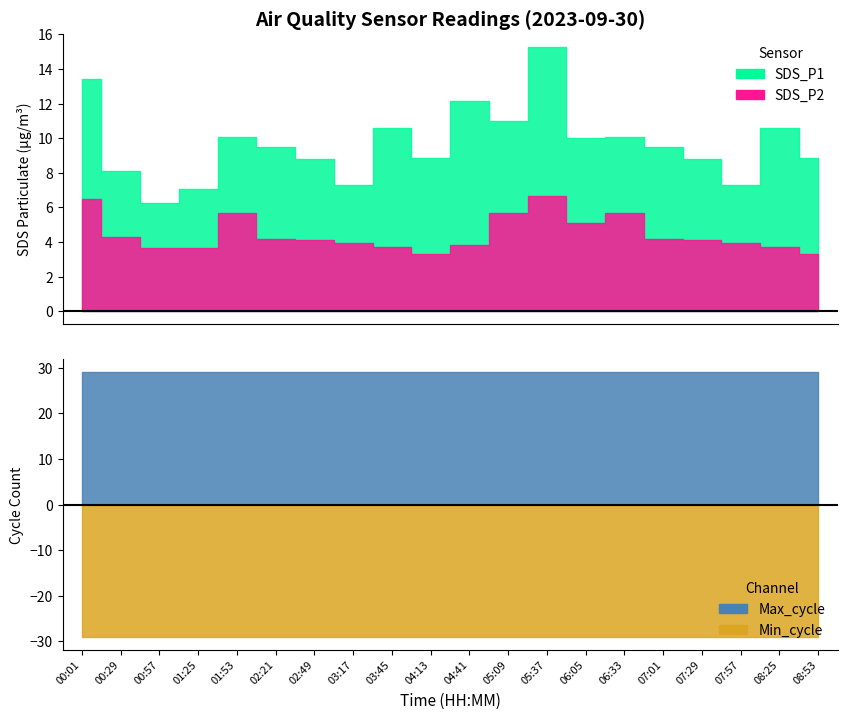

What is the difference between the maximum and minimum values in the SDS_P2 series?

3.4